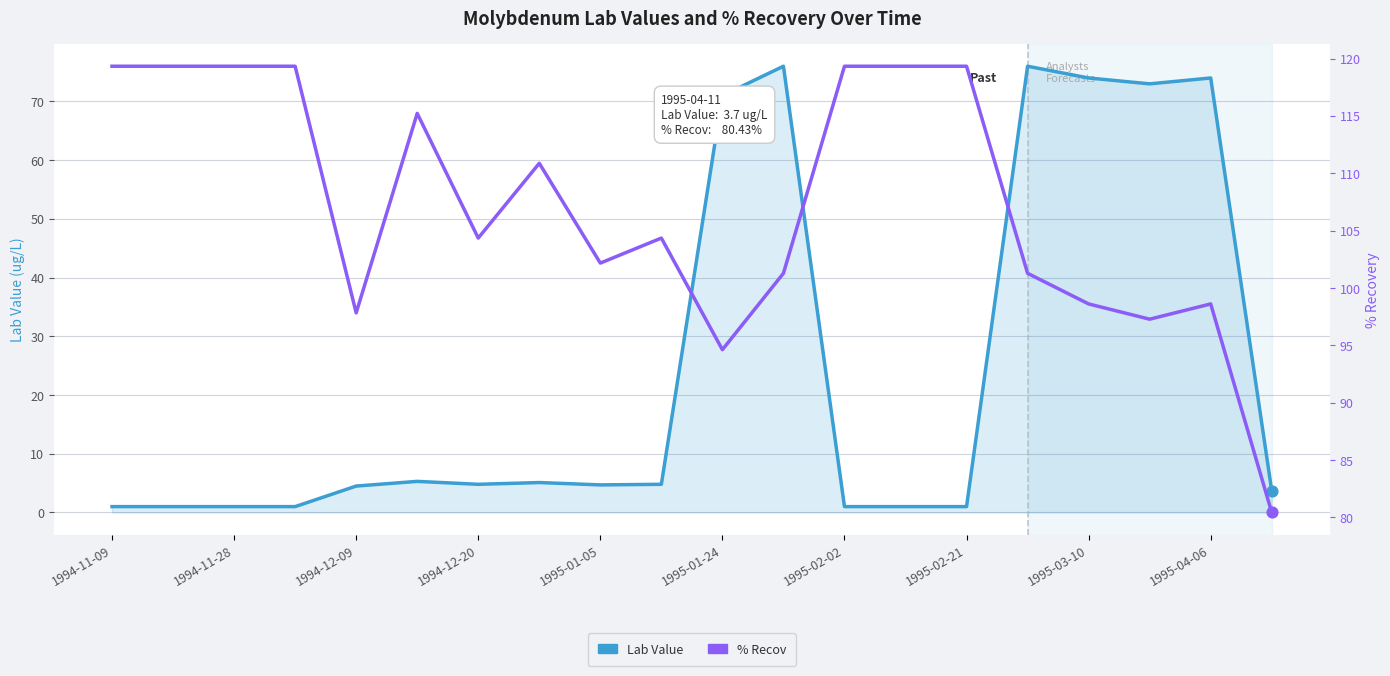

Which series contains the lowest Y value?

Lab Value